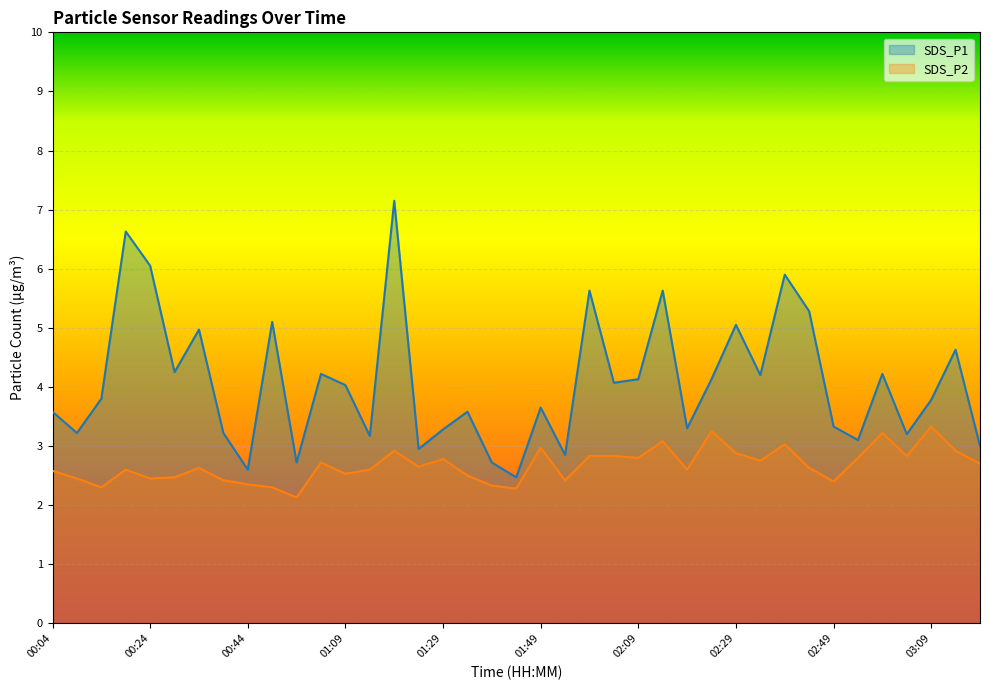

True or false: SDS_P2 and SDS_P1 intersect in this chart.

False